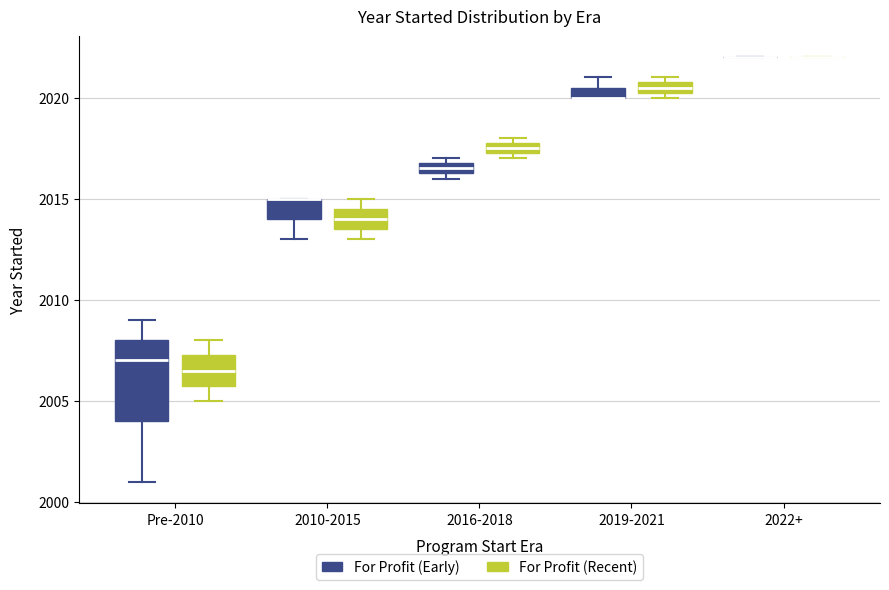

Comparing the boxes themselves (not the whiskers), which one is the tallest?

Pre-2010 (For Profit (Early))